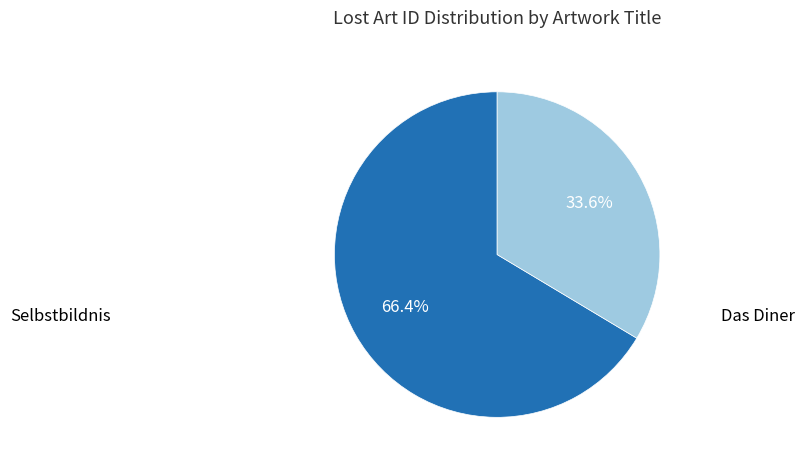

To the nearest percent, what percentage of the pie is Das Diner?

66%